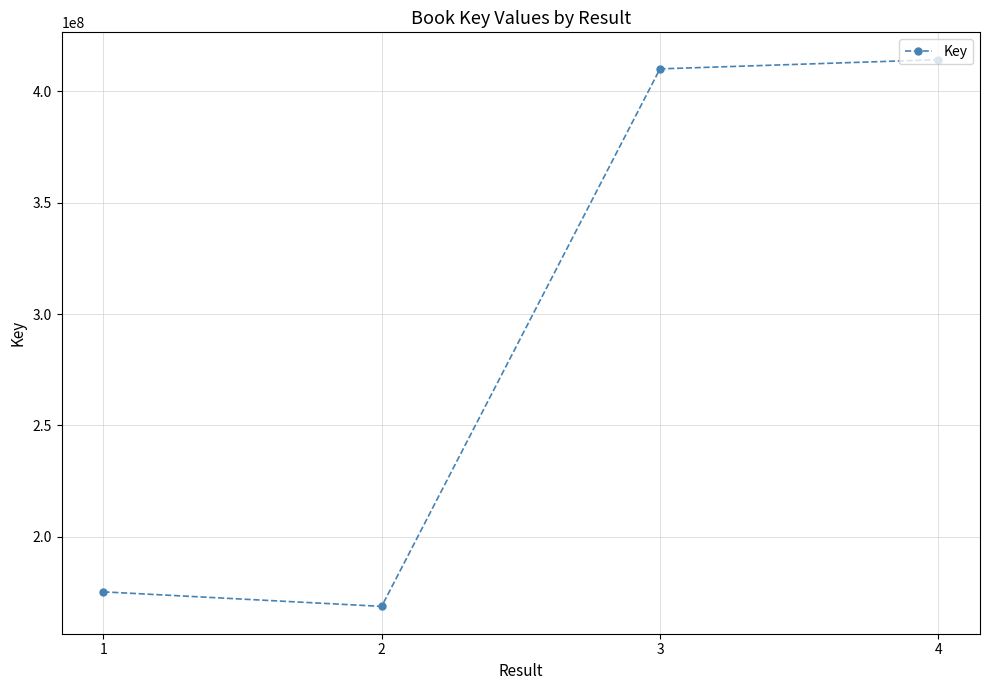

Count the number of categories in the chart.

4